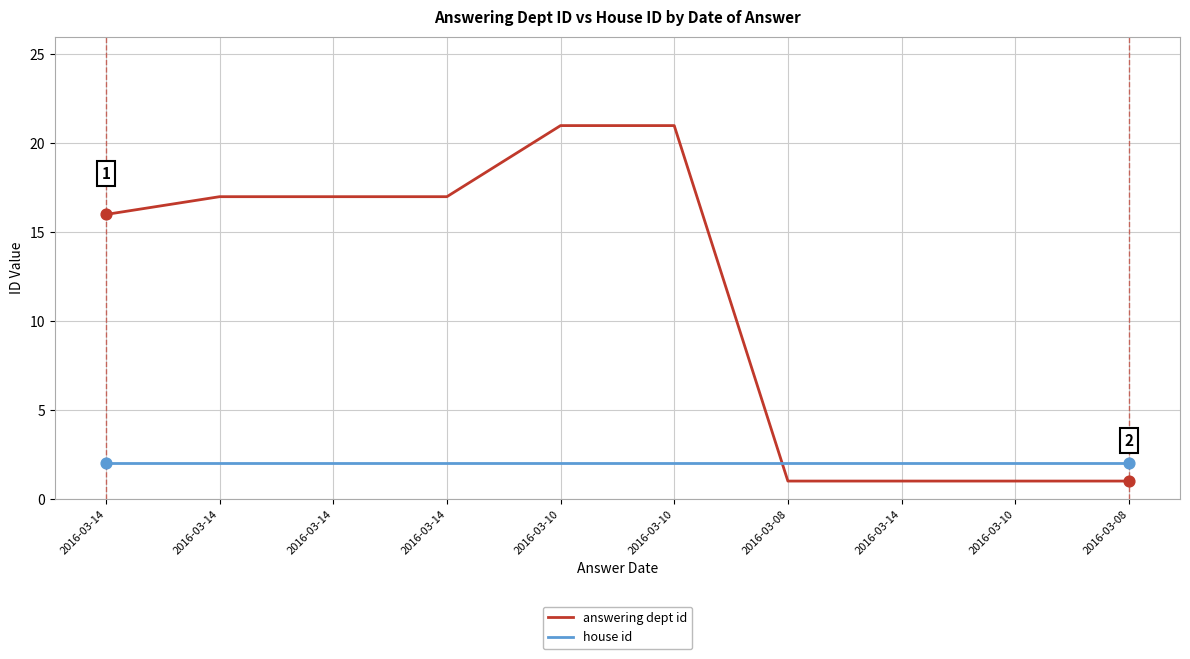

At which category is the sum across all series the highest?

2016-03-10